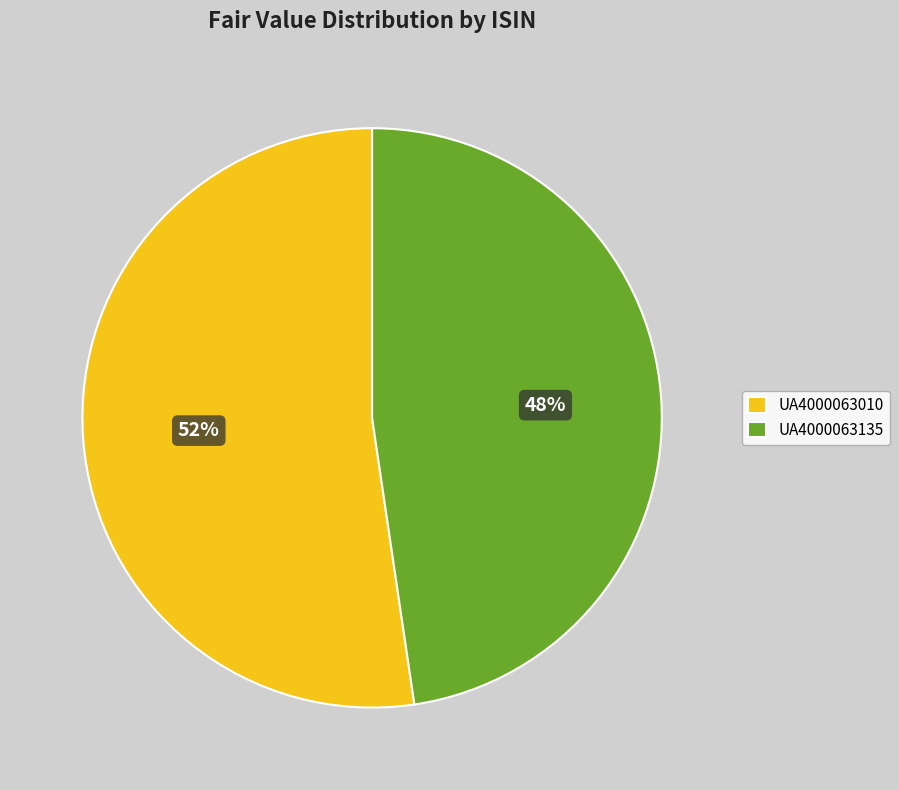

Do UA4000063010 and UA4000063135 together represent more than half of the pie?

Yes